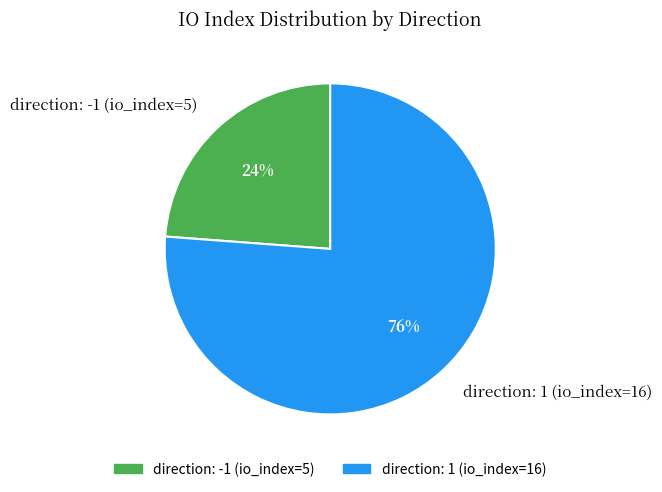

Does direction: 1 (io_index=16) account for over 50% of the chart?

Yes